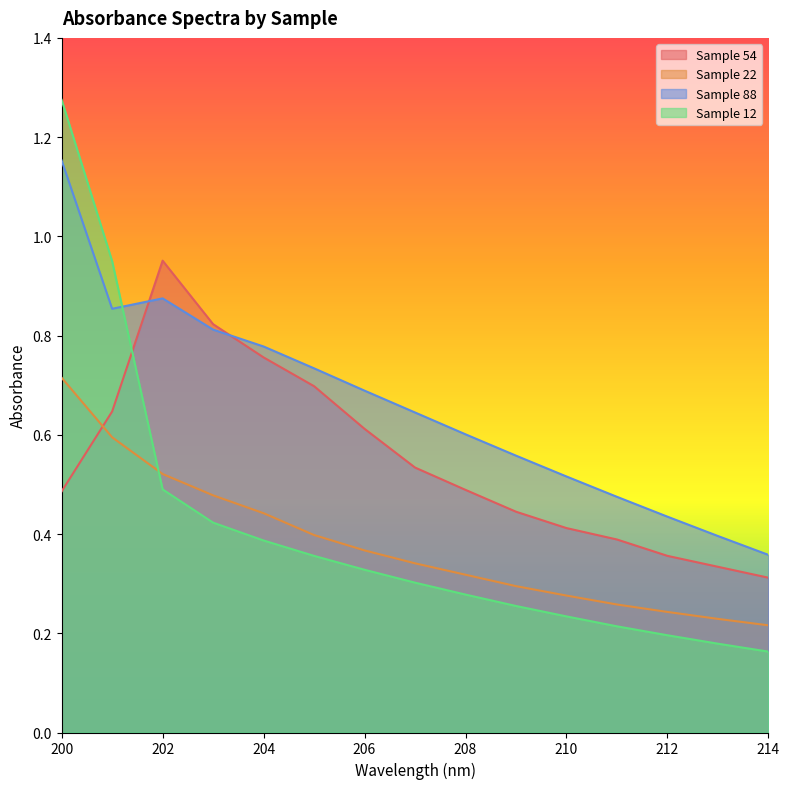

Reading right to left, transcribe all the data shown in this chart.

Sample 54: 214=0.3	213=0.3	212=0.4	211=0.4	210=0.4	209=0.4	208=0.5	207=0.5	206=0.6	205=0.7	204=0.8	203=0.8	202=1.0	201=0.6	200=0.5
Sample 22: 214=0.2	213=0.2	212=0.2	211=0.3	210=0.3	209=0.3	208=0.3	207=0.3	206=0.4	205=0.4	204=0.4	203=0.5	202=0.5	201=0.6	200=0.7
Sample 88: 214=0.4	213=0.4	212=0.4	211=0.5	210=0.5	209=0.6	208=0.6	207=0.6	206=0.7	205=0.7	204=0.8	203=0.8	202=0.9	201=0.9	200=1.2
Sample 12: 214=0.2	213=0.2	212=0.2	211=0.2	210=0.2	209=0.3	208=0.3	207=0.3	206=0.3	205=0.4	204=0.4	203=0.4	202=0.5	201=0.9	200=1.3